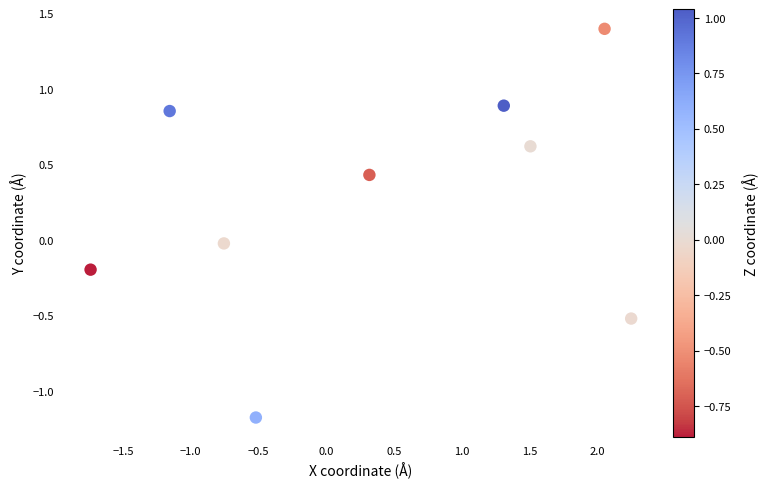

What is the range of X values (max minus min)?

4.0